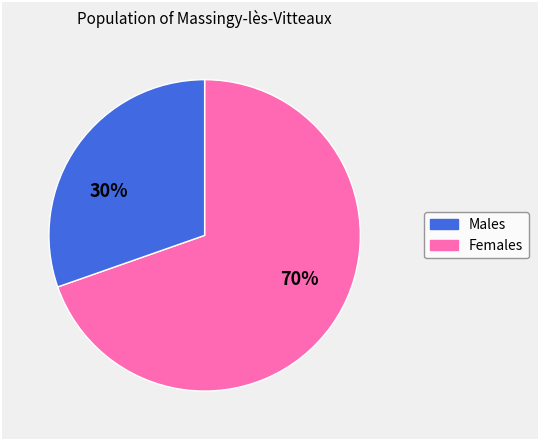

To the nearest percent, what is the average slice percentage?

50%